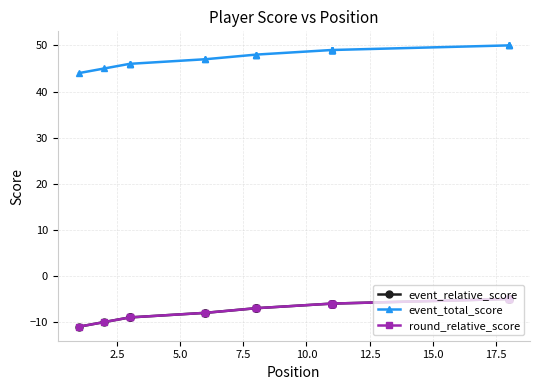

Which series has the largest total across all categories?

event_total_score